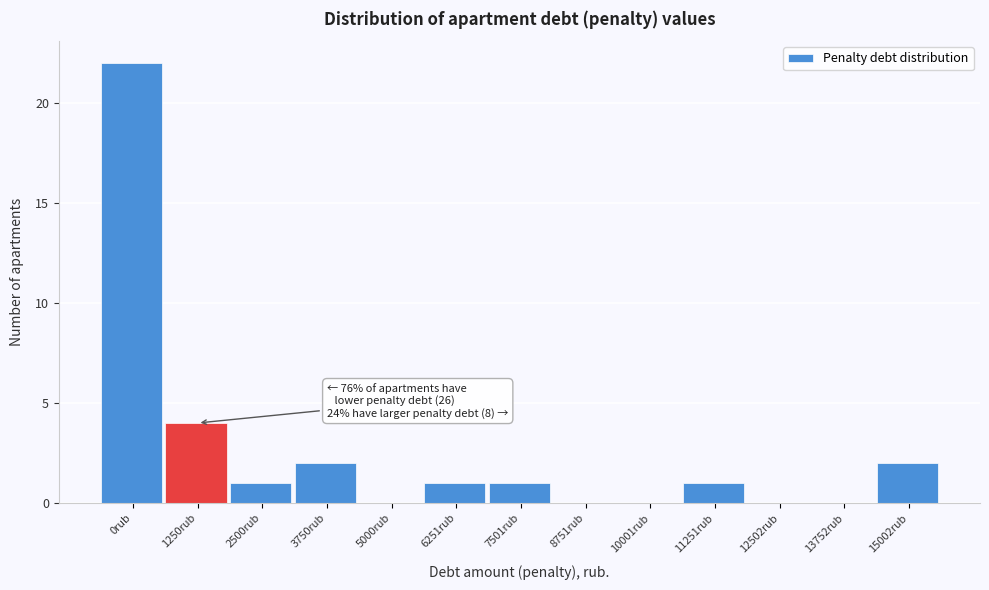

Reading left to right, transcribe all the data shown in this chart.

0rub=22	1250rub=4	2500rub=1	3750rub=2	5000rub=0	6251rub=1	7501rub=1	8751rub=0	10001rub=0	11251rub=1	12502rub=0	13752rub=0	15002rub=2